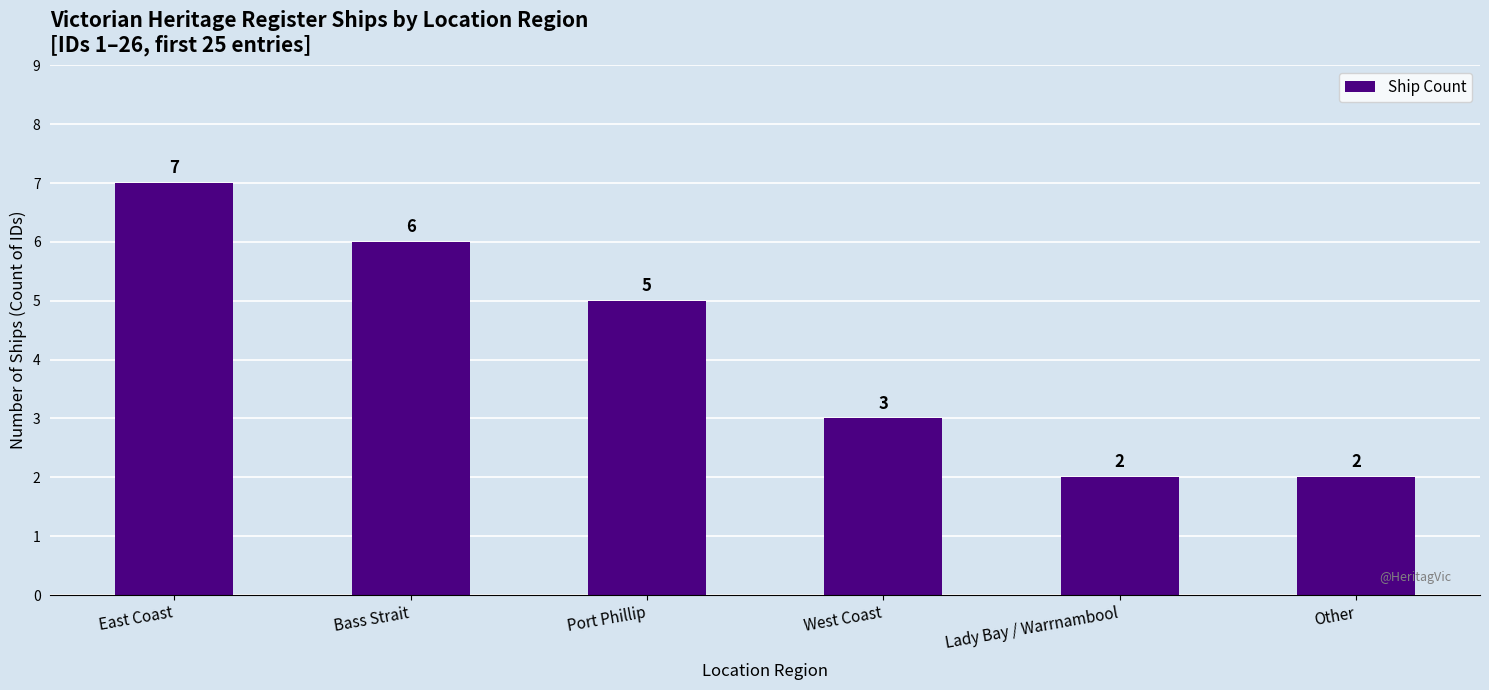

Reading left to right, list all the values displayed in this chart.

East Coast=7	Bass Strait=6	Port Phillip=5	West Coast=3	Lady Bay / Warrnambool=2	Other=2